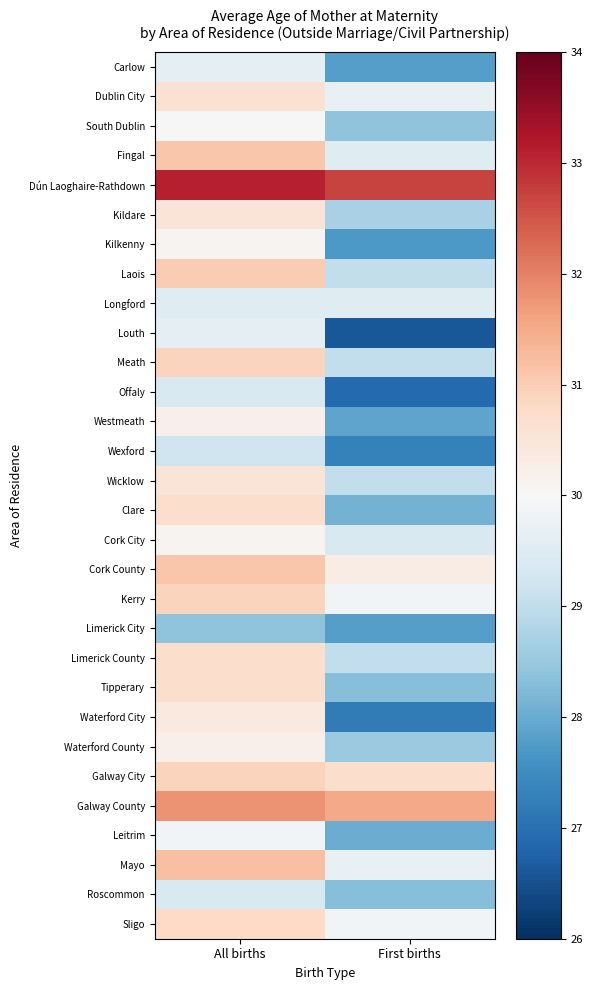

At which category is the sum across all series the highest?

All births